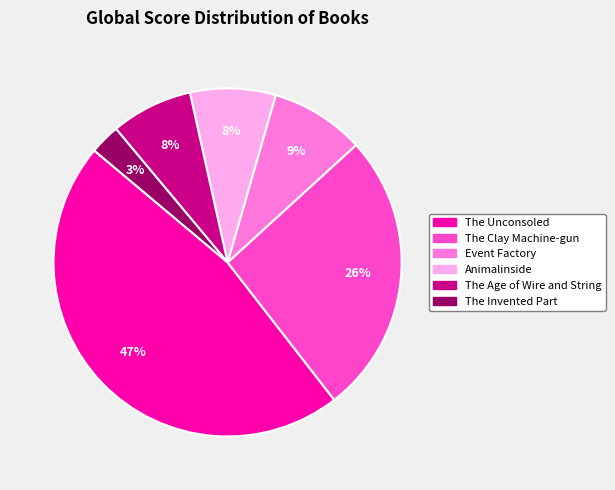

How many segments does this pie chart have?

6